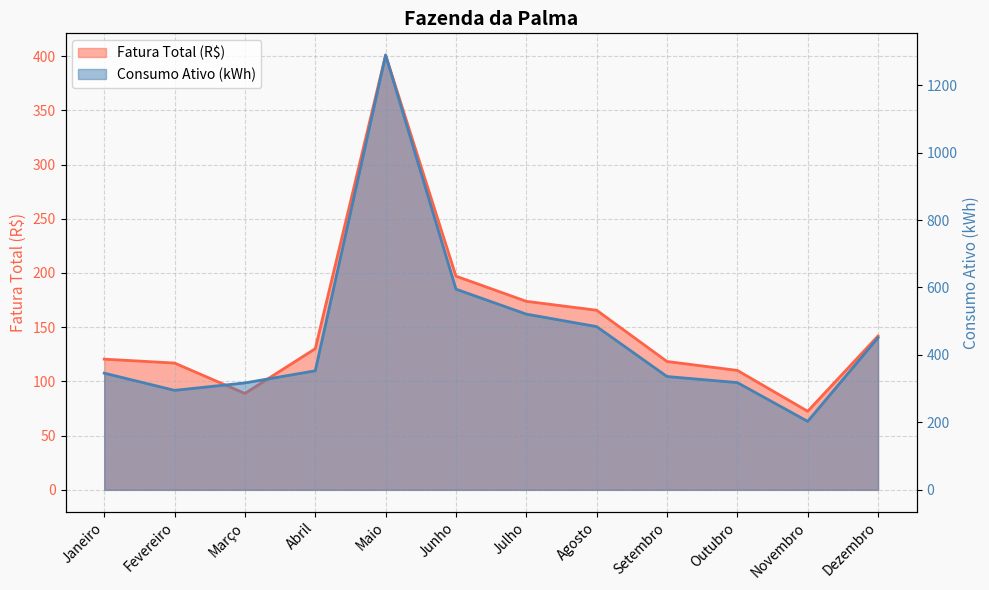

Reading right to left, extract all data points from this chart.

Fatura Total (R$): 141.9	72.5	110.1	118.4	165.6	173.8	197.1	400.9	130.2	88.9	116.9	120.5
Consumo Ativo (kWh): 451.0	203.0	318.0	336.0	484.0	521.0	595.0	1289.0	353.0	317.0	295.0	346.0